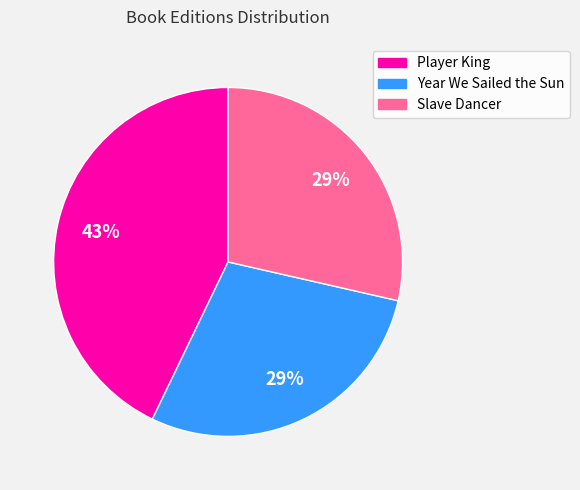

Count the number of slices in the pie.

3